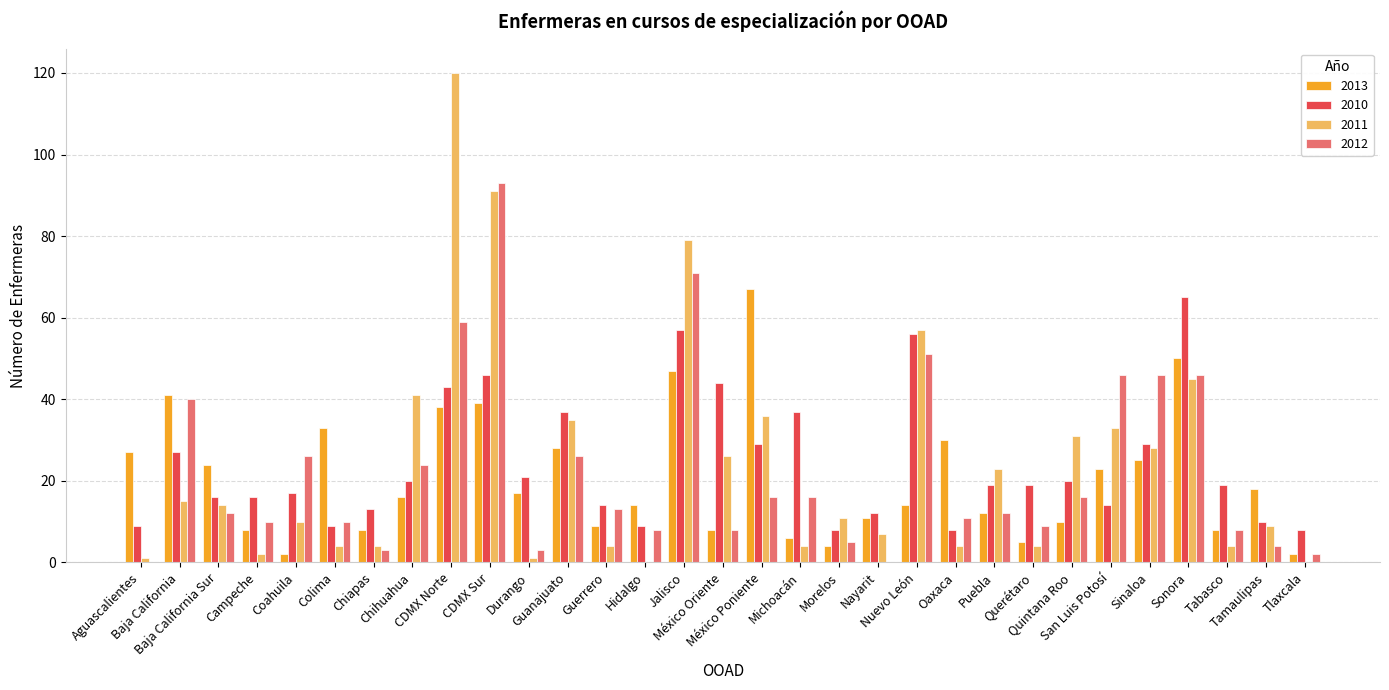

What is the highest value of the 2013 series?

67